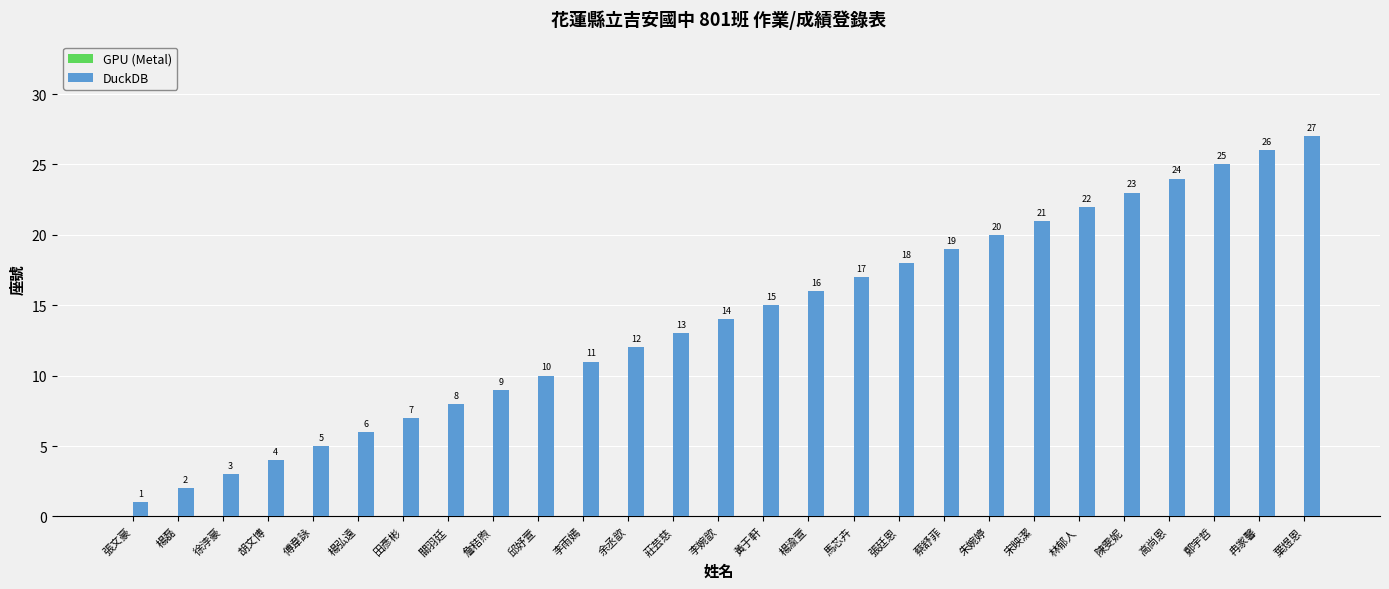

The chart shows a value of 22 at 黃于軒. True or false?

False